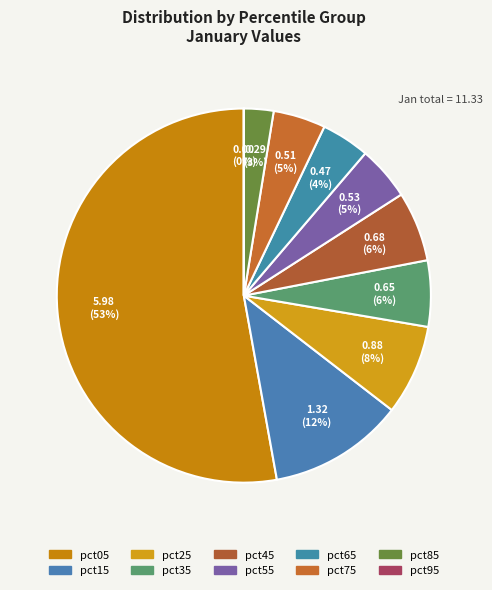

Is it true that pct35 is 1% of the pie?

False